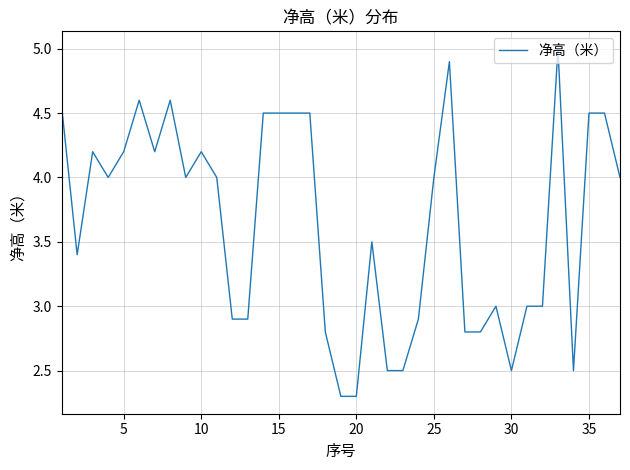

What is the average value?

3.7